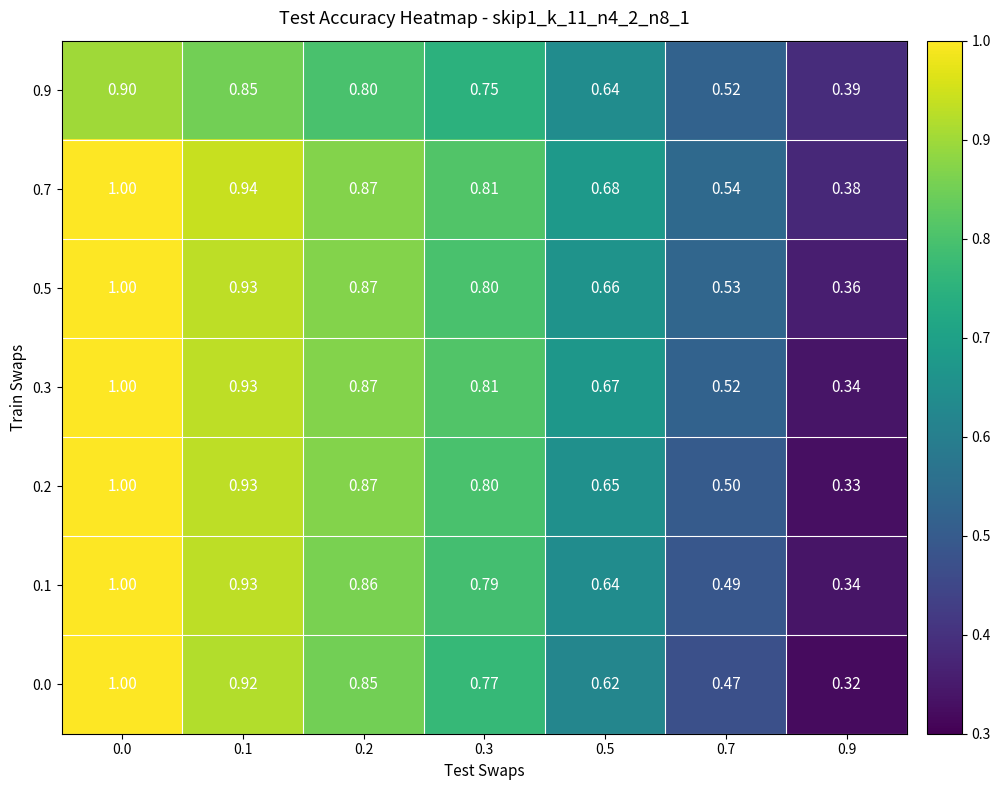

Is the value of 0.7 at 0.5 greater than the value of 0.9 at 0.0?

No